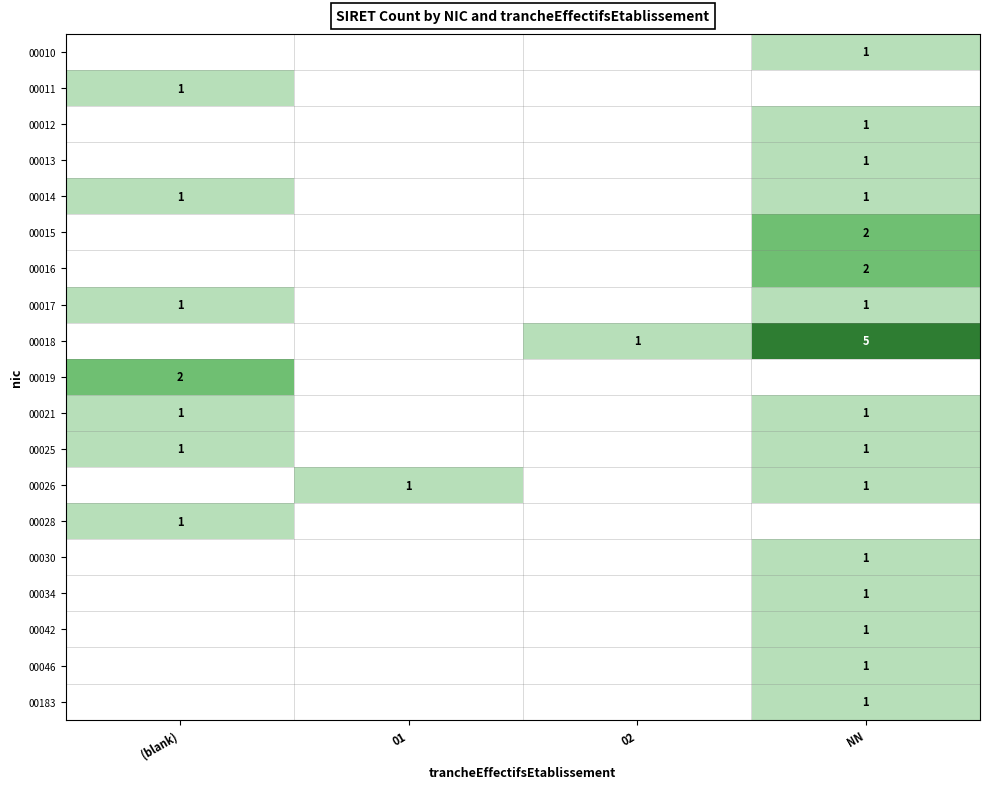

Which series has the widest spread of values?

00018